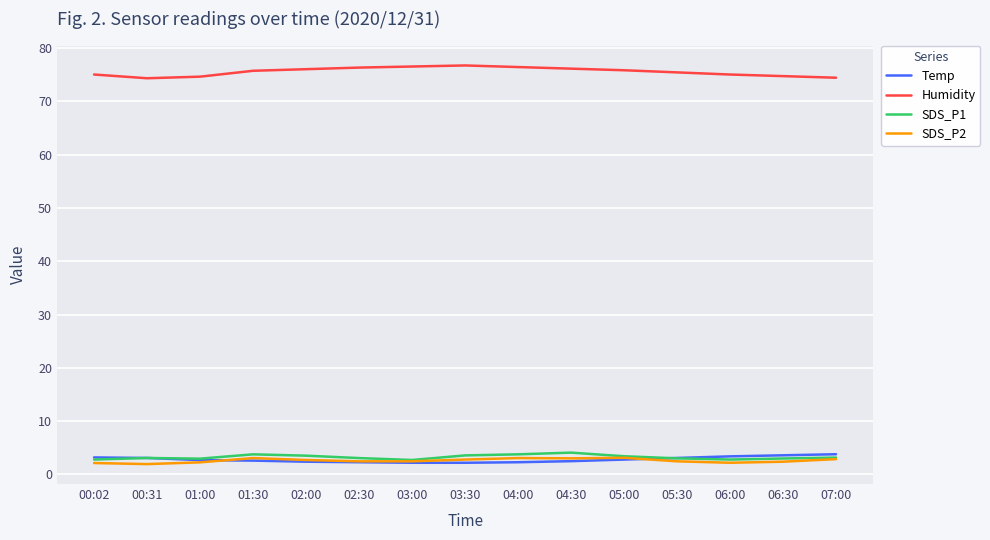

Which series has the largest total across all categories?

Humidity